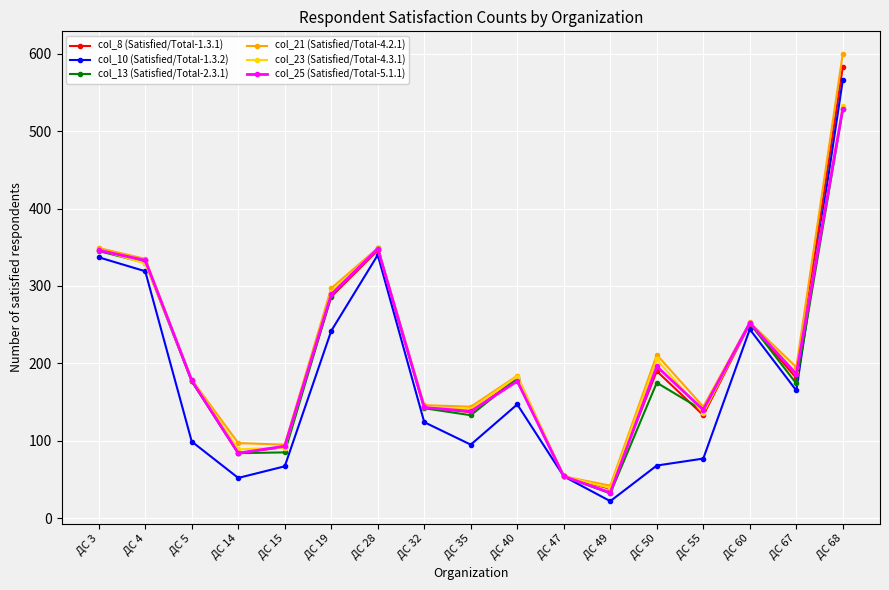

Is it true that col_10 (Satisfied/Total-1.3.2) equals 127 at ДС 35?

False